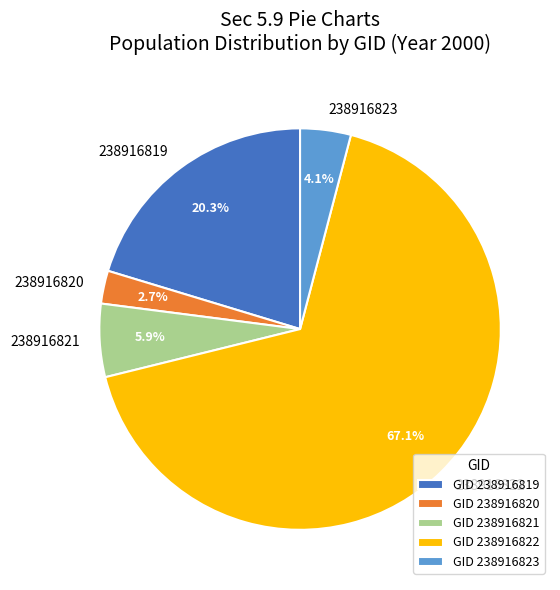

Count the number of slices in the pie.

5